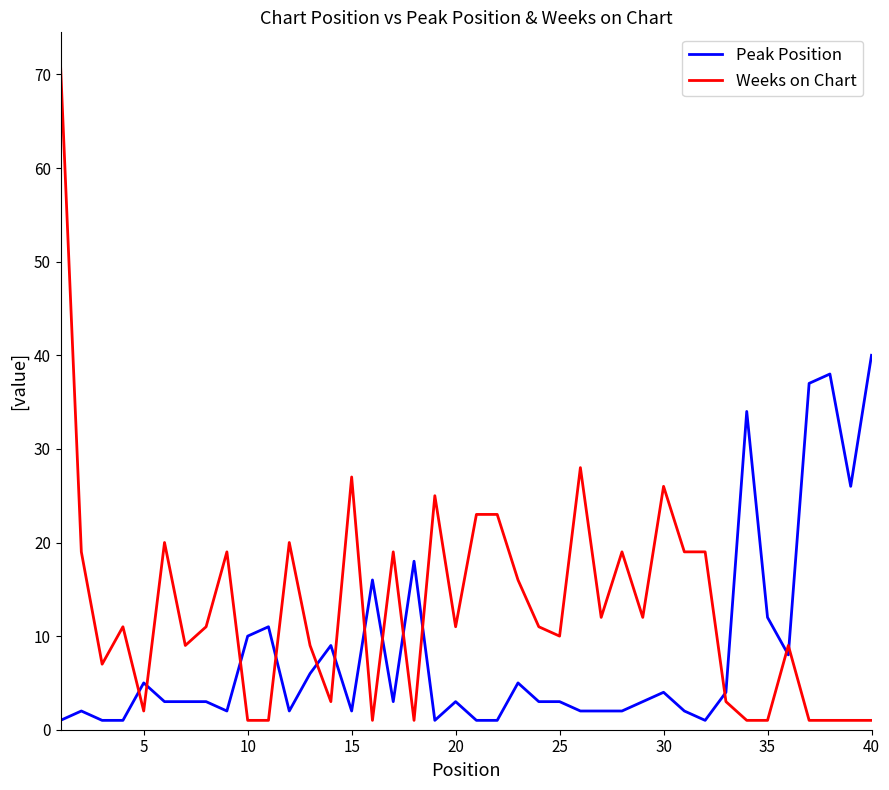

Which series has the largest total across all categories?

Weeks on Chart